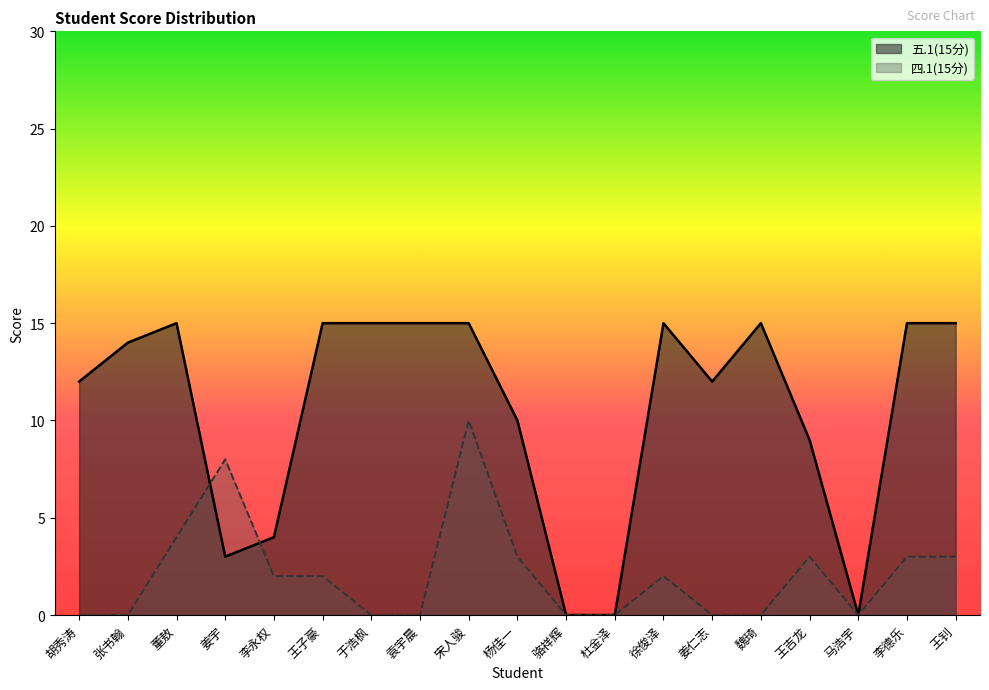

Which category has the highest value in the 五.1(15分) series?

董敖